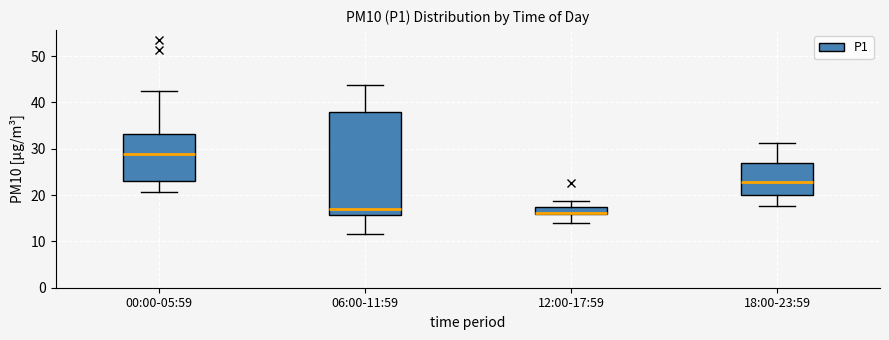

Comparing the boxes themselves (not the whiskers), which one is the tallest?

06:00-11:59